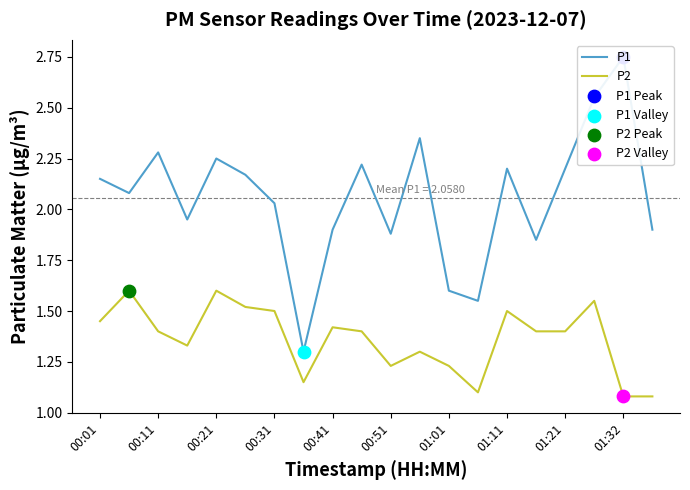

At which category is the sum across all series the highest?

17